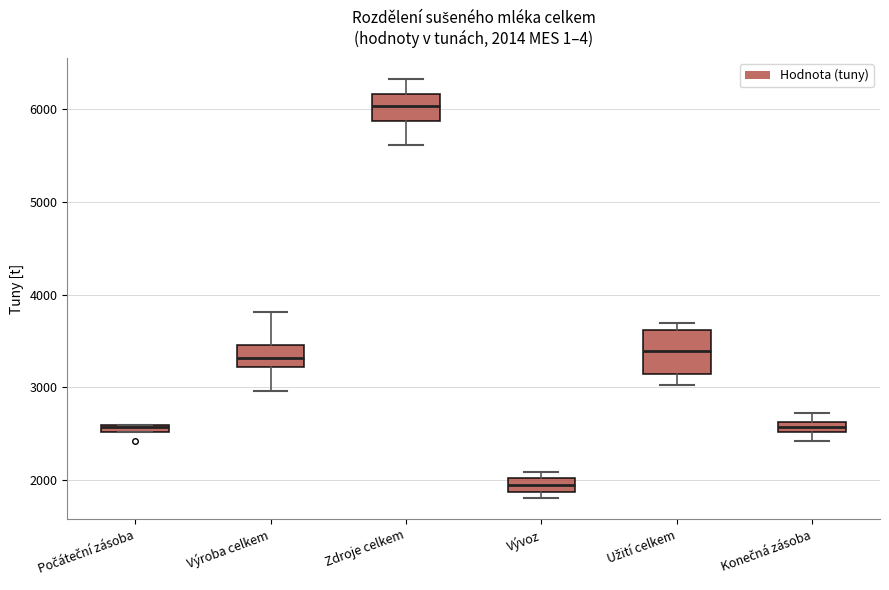

Comparing the boxes themselves (not the whiskers), which one is the tallest?

Užití celkem